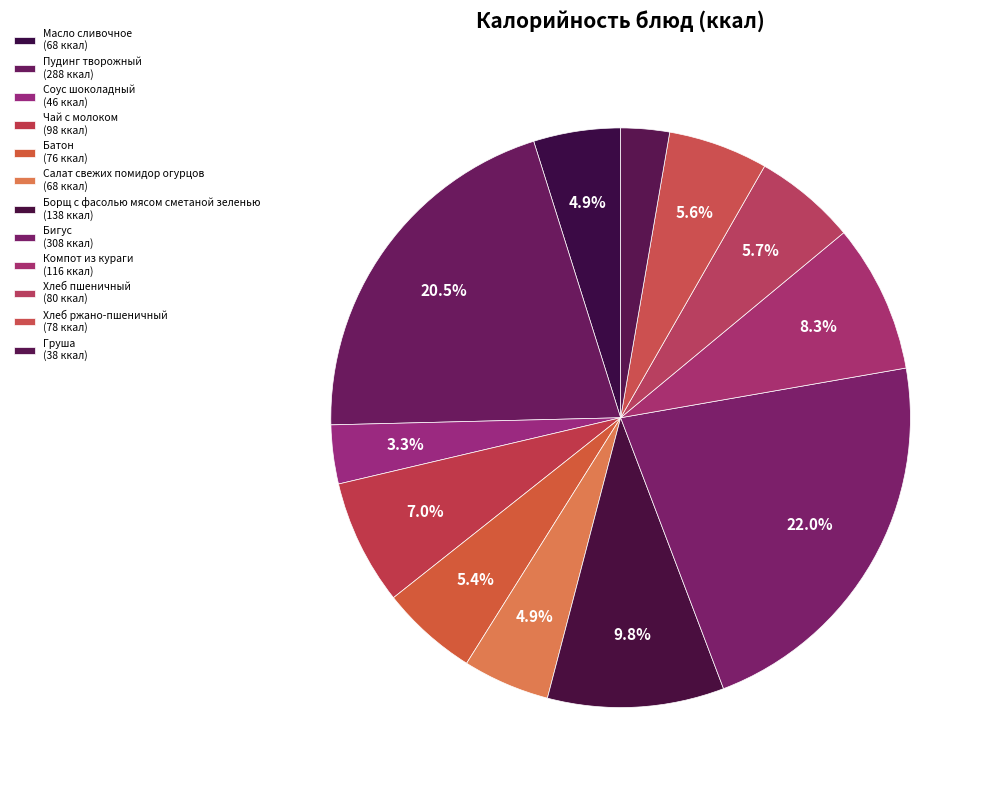

What is the largest slice in the pie chart?

Бигус